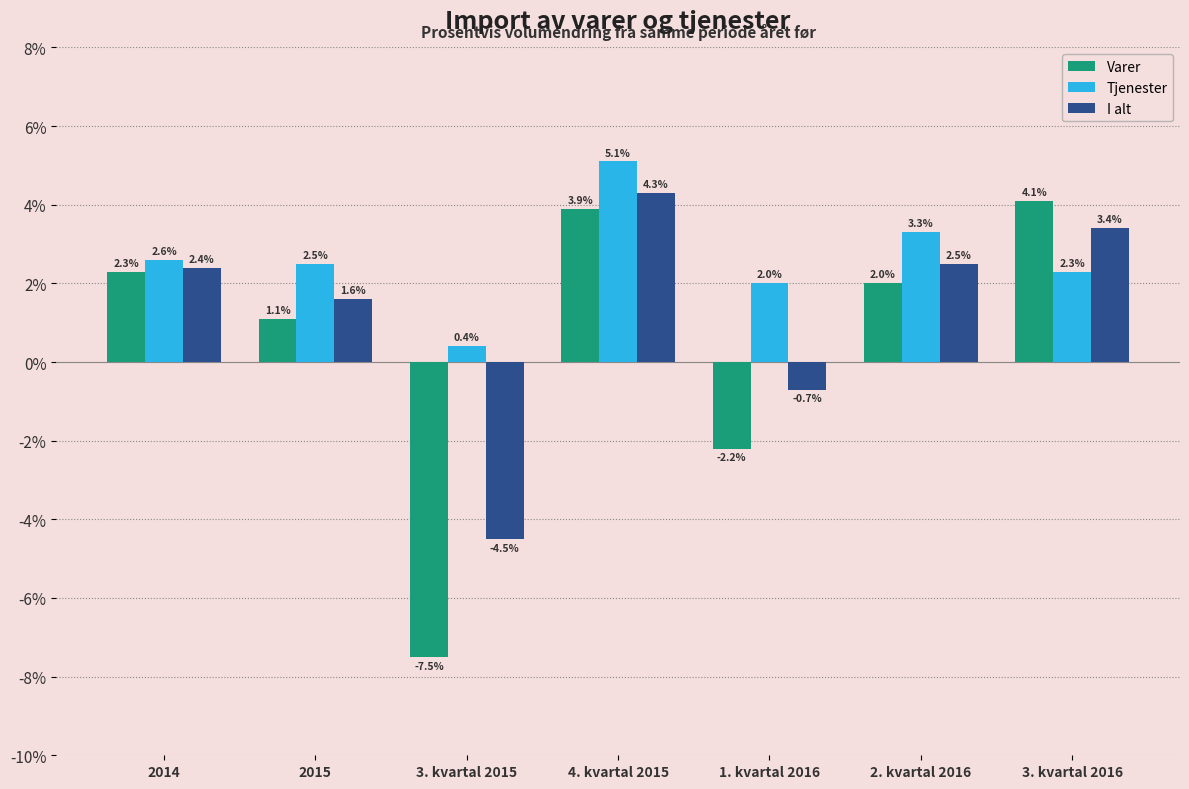

Reading left to right, extract all data points from this chart.

Varer: 2014=2.3	2015=1.1	3. kvartal 2015=-7.5	4. kvartal 2015=3.9	1. kvartal 2016=-2.2	2. kvartal 2016=2.0	3. kvartal 2016=4.1
Tjenester: 2014=2.6	2015=2.5	3. kvartal 2015=0.4	4. kvartal 2015=5.1	1. kvartal 2016=2.0	2. kvartal 2016=3.3	3. kvartal 2016=2.3
I alt: 2014=2.4	2015=1.6	3. kvartal 2015=-4.5	4. kvartal 2015=4.3	1. kvartal 2016=-0.7	2. kvartal 2016=2.5	3. kvartal 2016=3.4